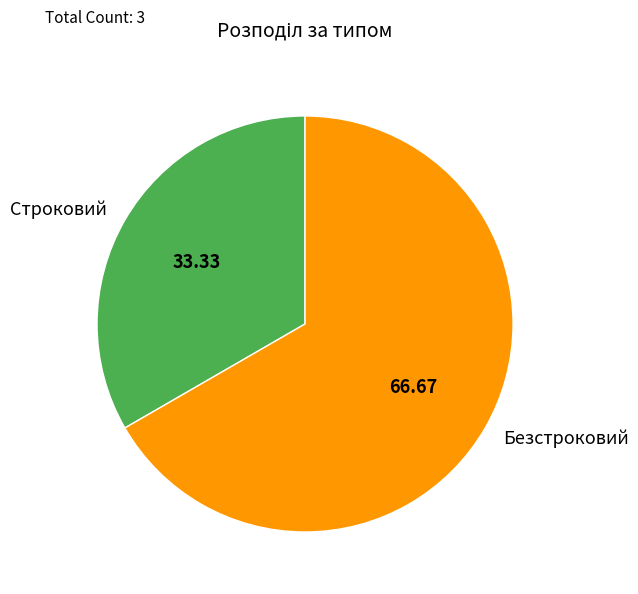

Which category accounts for the majority?

Безстроковий